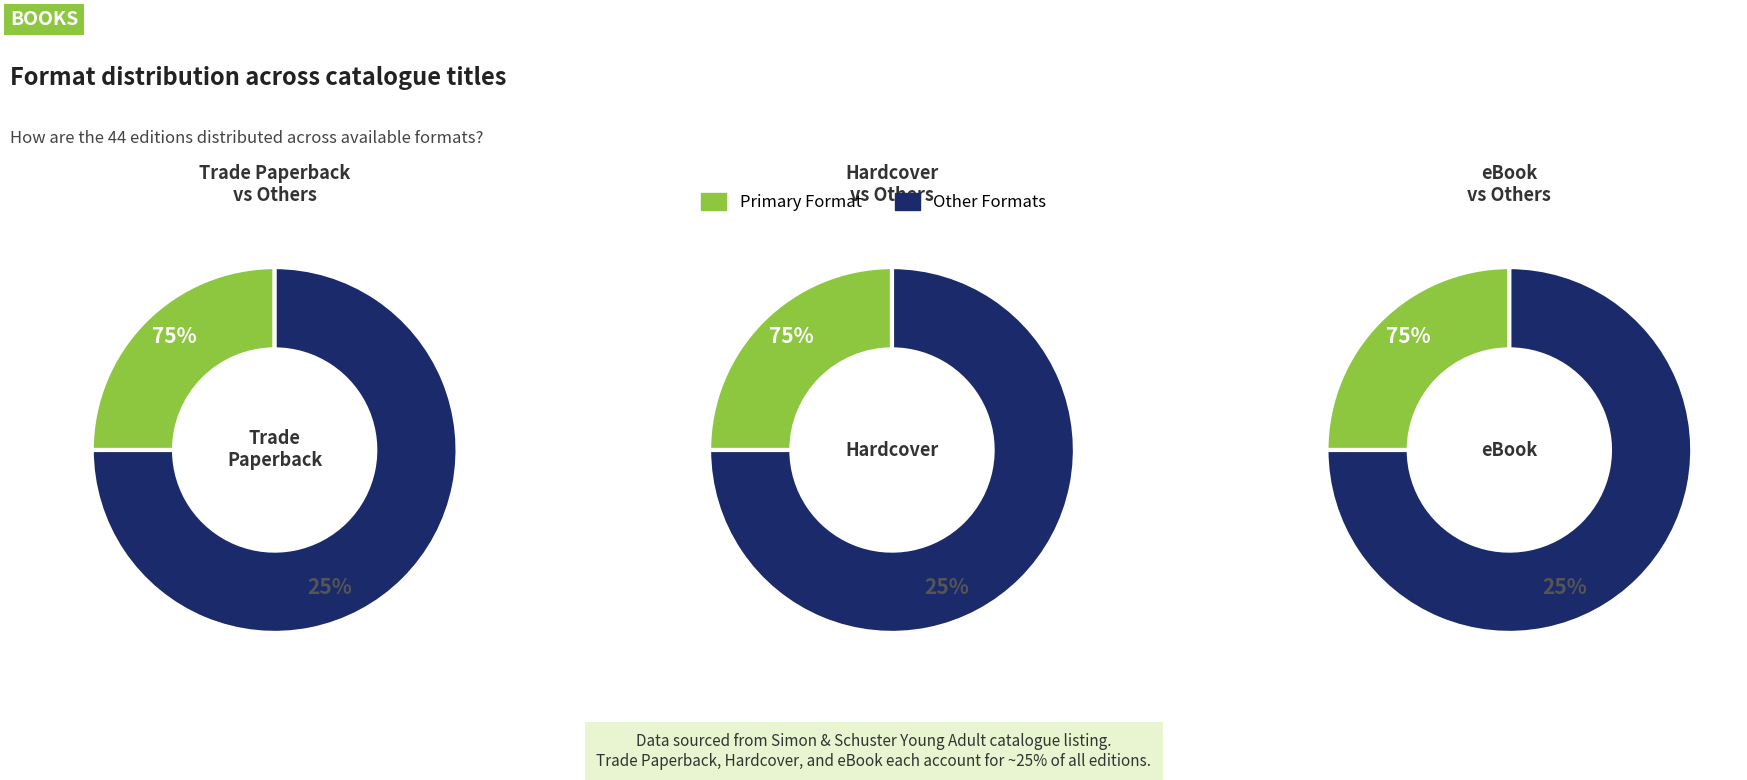

Is Hardcover the majority of the pie?

No